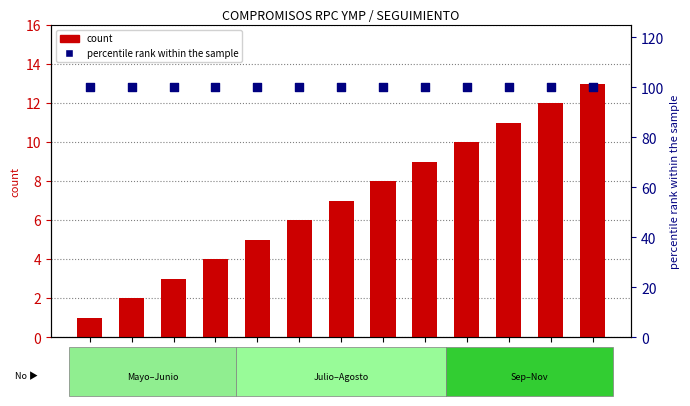

At which category is the sum across all series the highest?

13